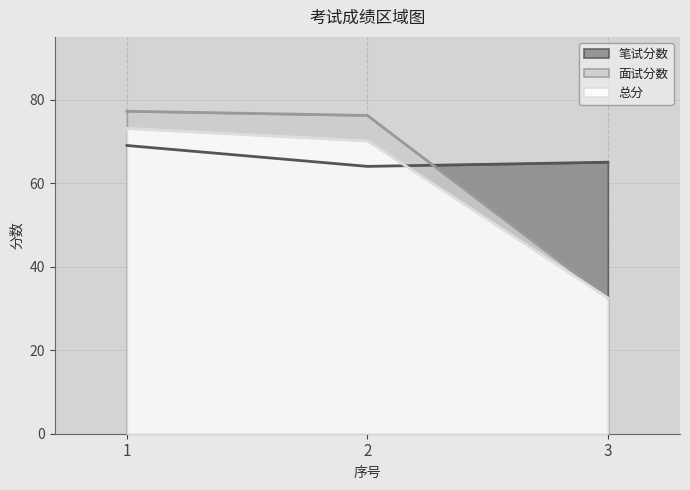

What is the greatest value displayed?

77.2